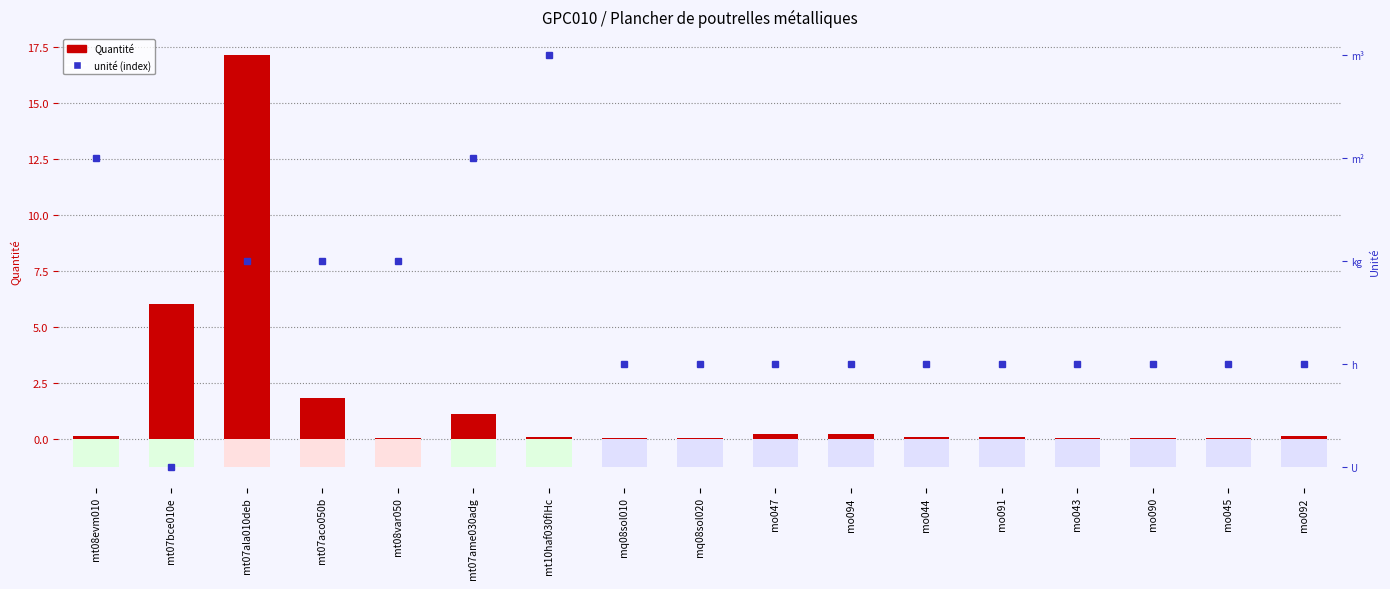

Between mt08evm010 and mt07bce010e, which series saw the biggest shift?

Quantité